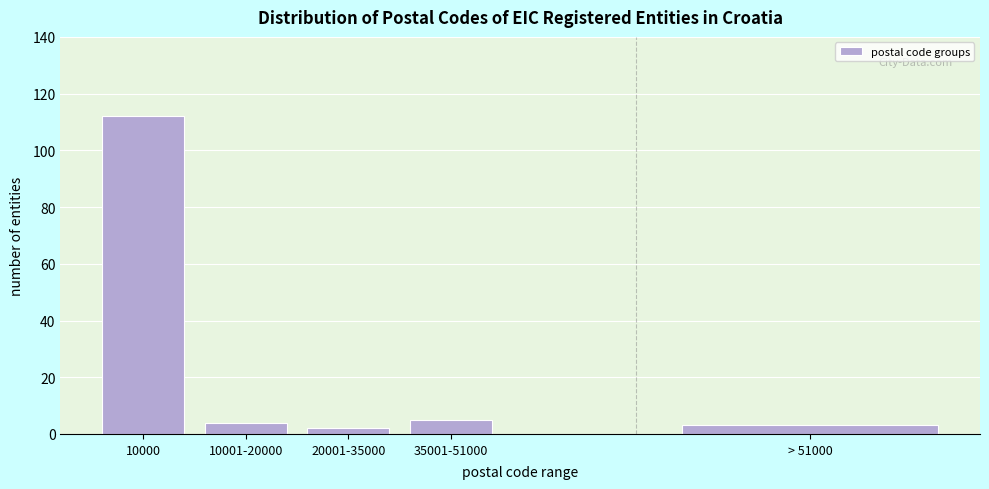

Reading left to right, extract all data points from this chart.

112	4	2	5	3